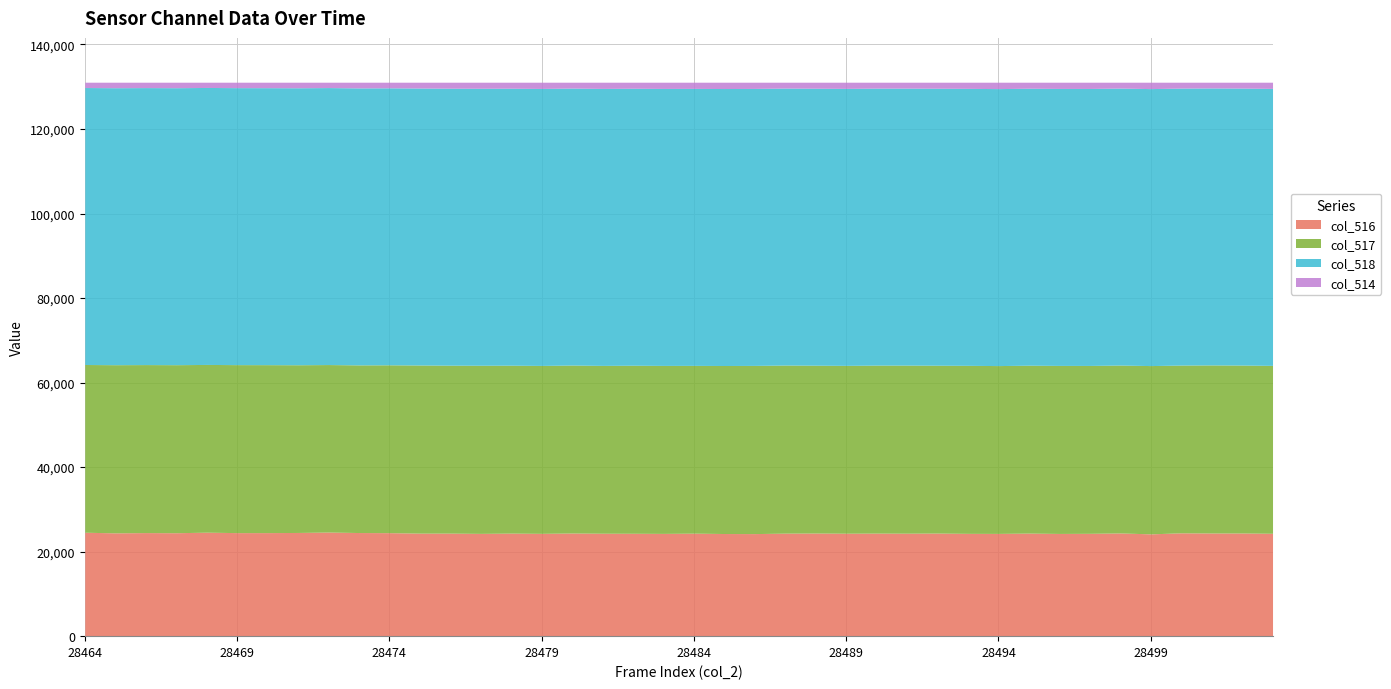

Which series has the widest spread of values?

col_516